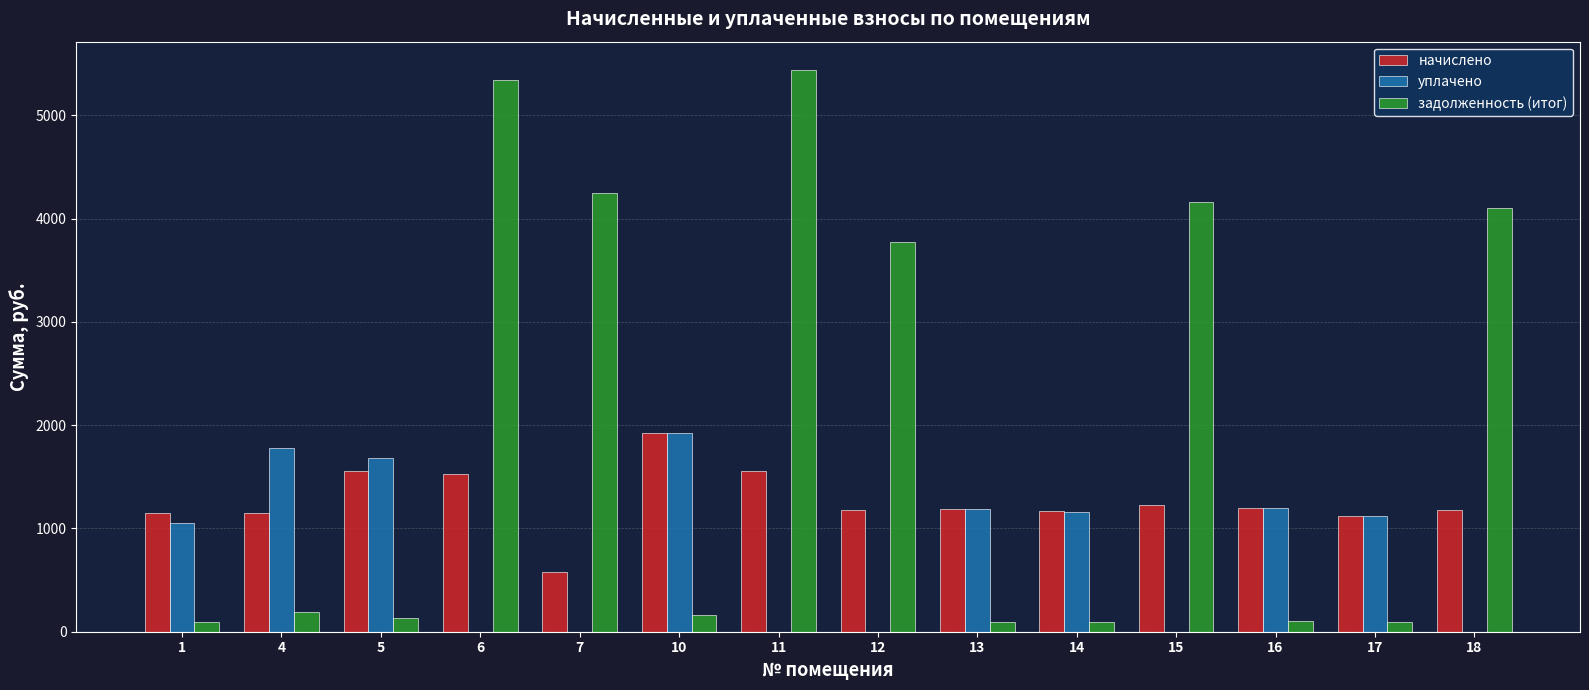

What is the greatest value displayed?

5441.2